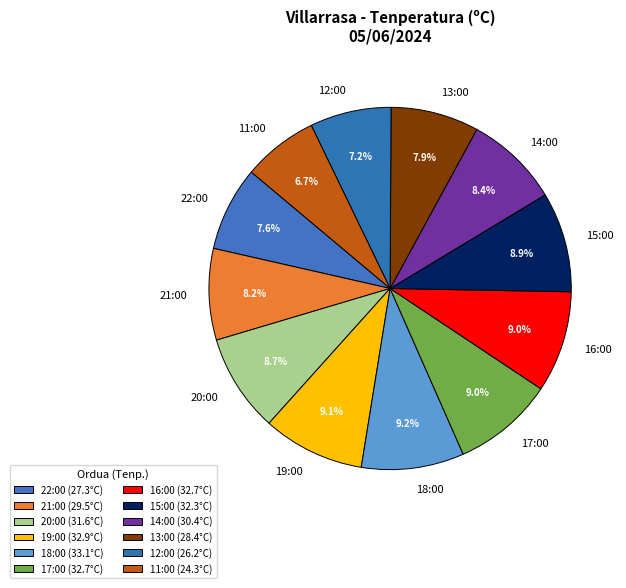

The 16:00 slice represents 3% of the pie. True or false?

False